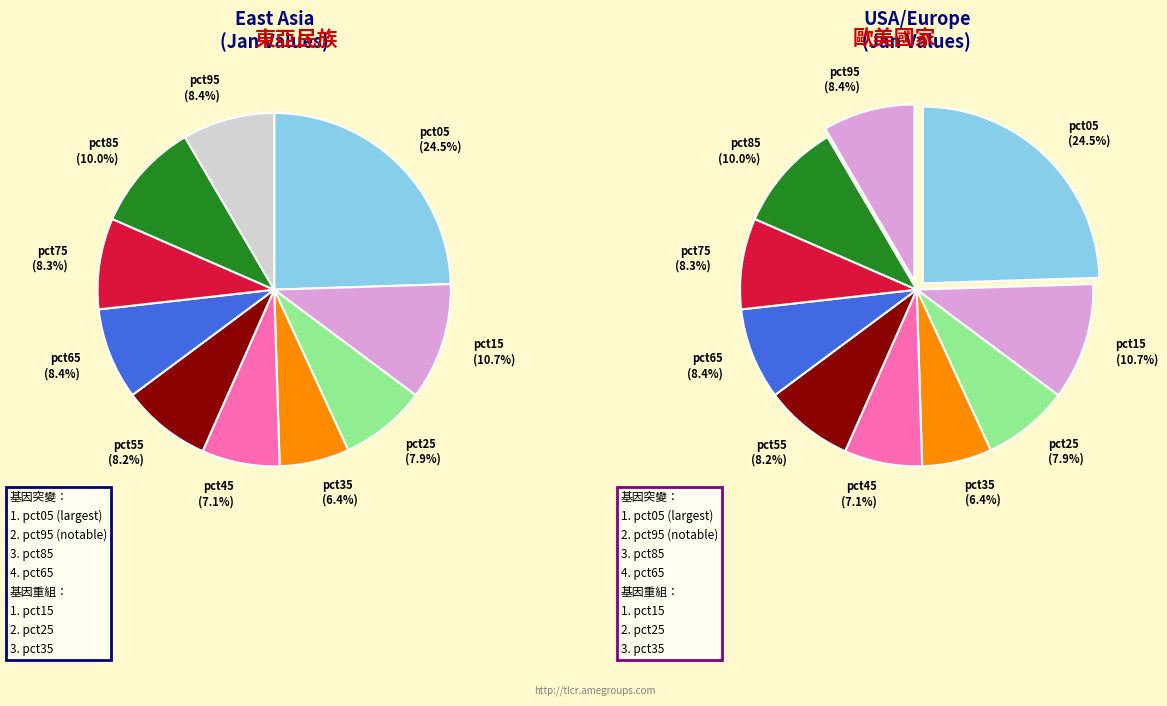

To the nearest percent, what percentage of the pie is pct35?

6%